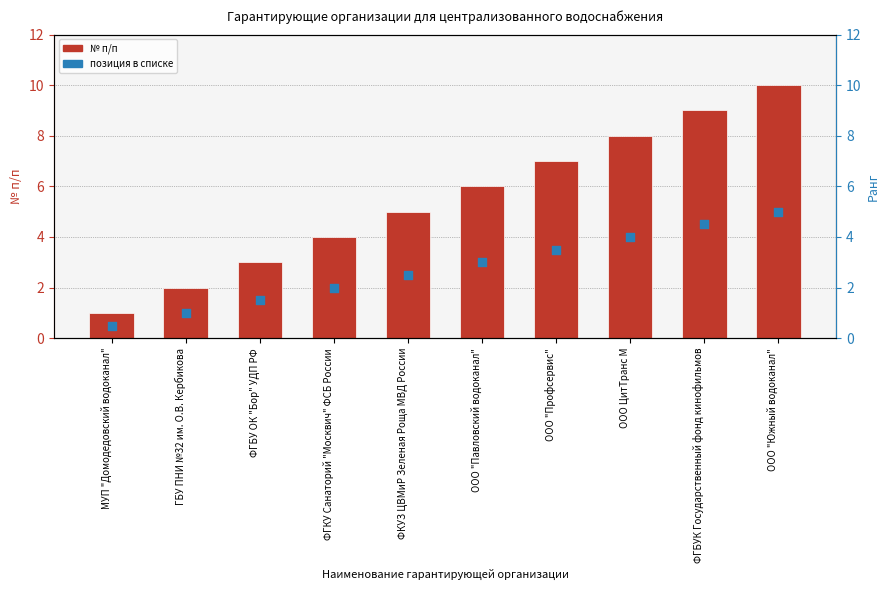

What is the change in value from ФГБУ ОК "Бор" УДП РФ to ФГКУ Санаторий "Москвич" ФСБ России?

+1